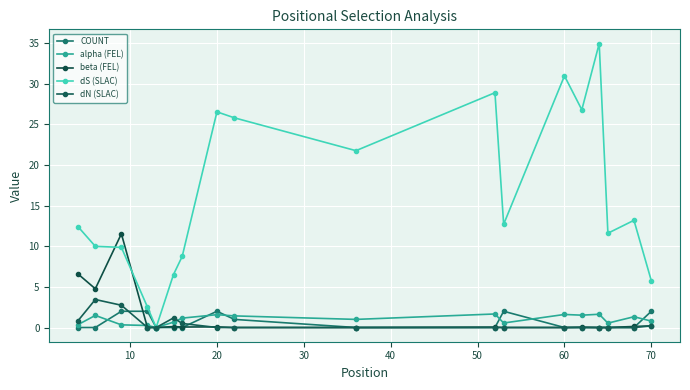

What are all the series names shown in the legend?

COUNT, alpha (FEL), beta (FEL), dS (SLAC), dN (SLAC)